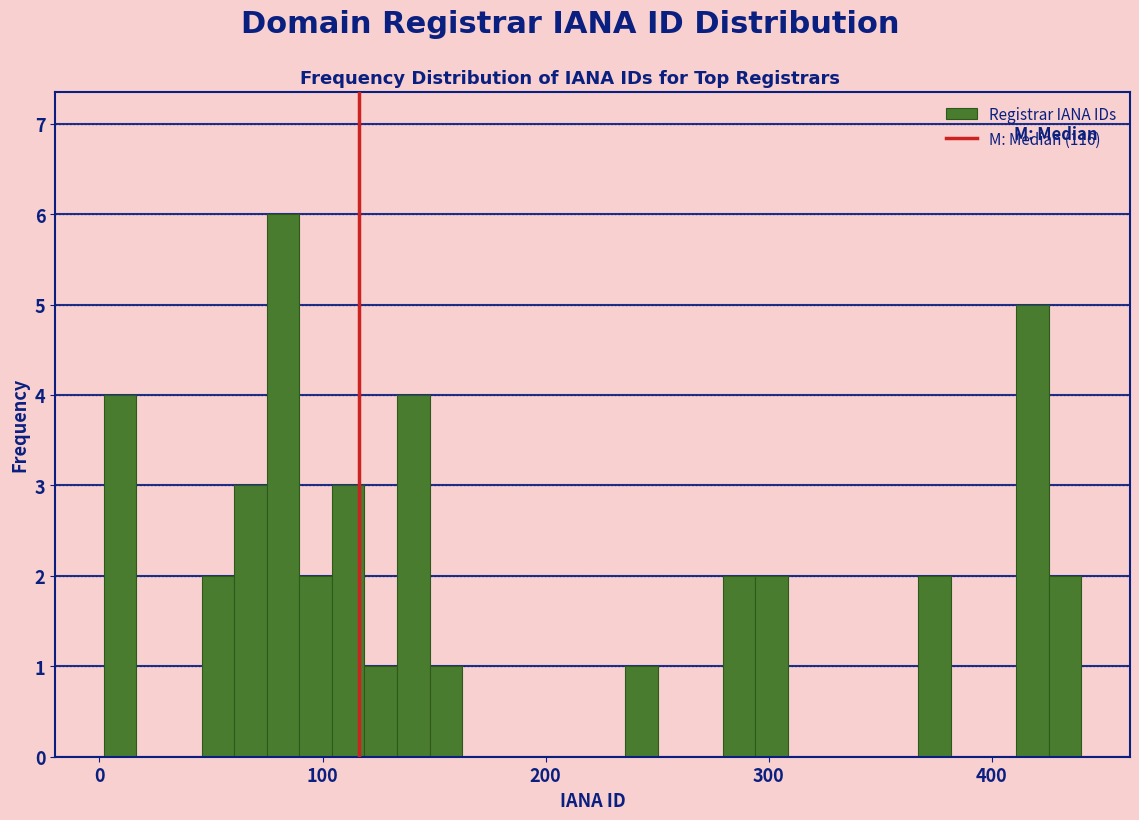

Read against the x-axis, roughly where is the centre of the tallest bar?

80